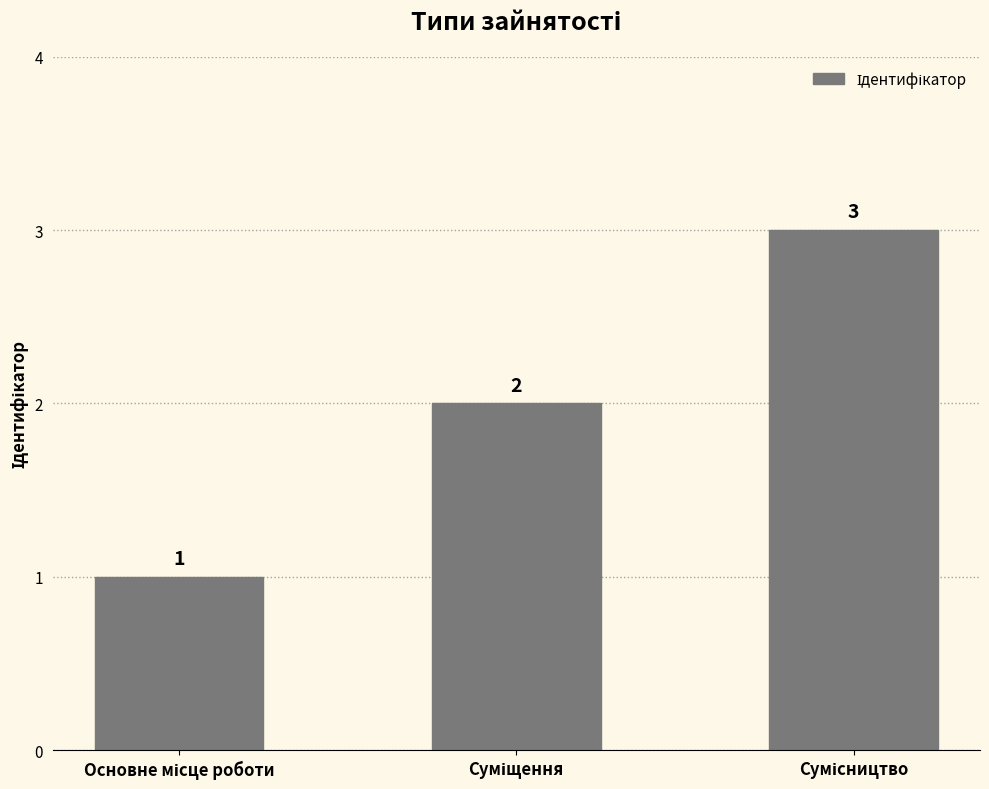

What is the maximum value shown in the chart?

3